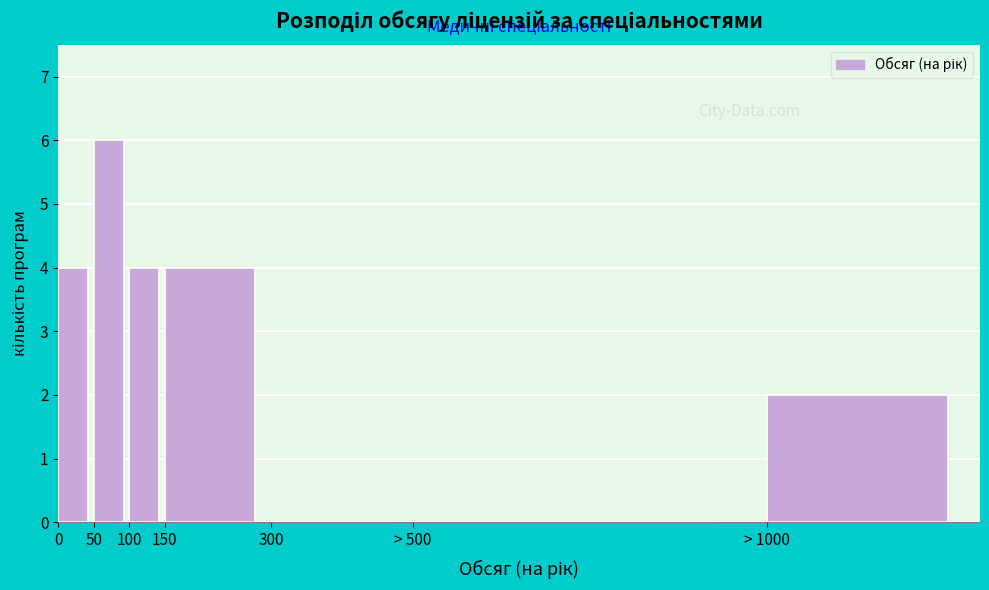

Read the value at 50.

6